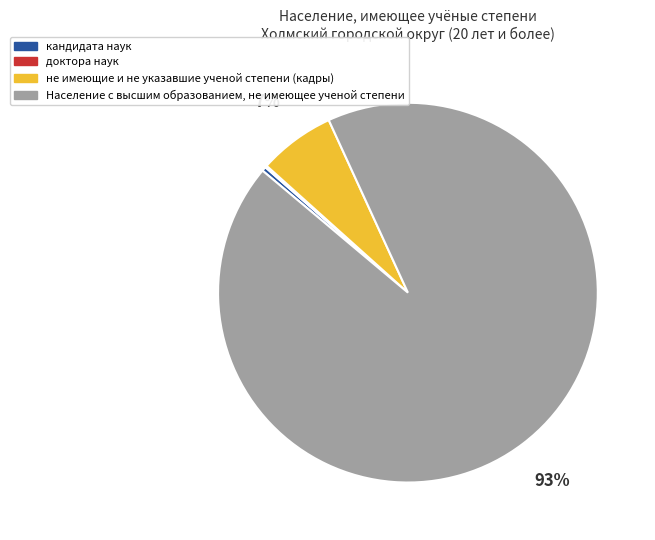

True or false: Население с высшим образованием, не имеющее ученой степени accounts for 93% of the total.

True